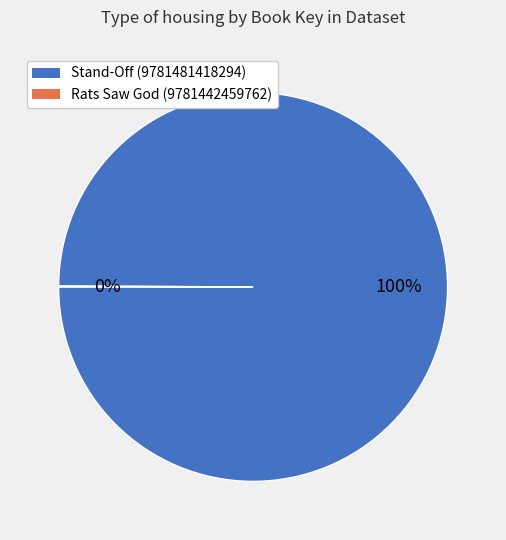

What is the largest slice in the pie chart?

Stand-Off (9781481418294)